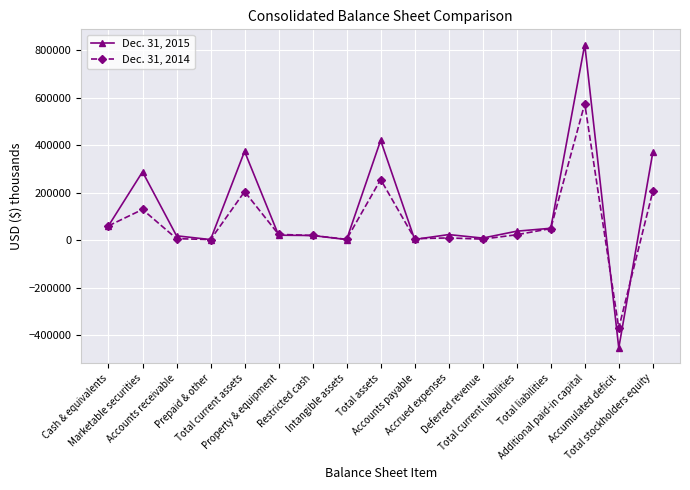

At how many categories does at least one series exceed 233893?

5